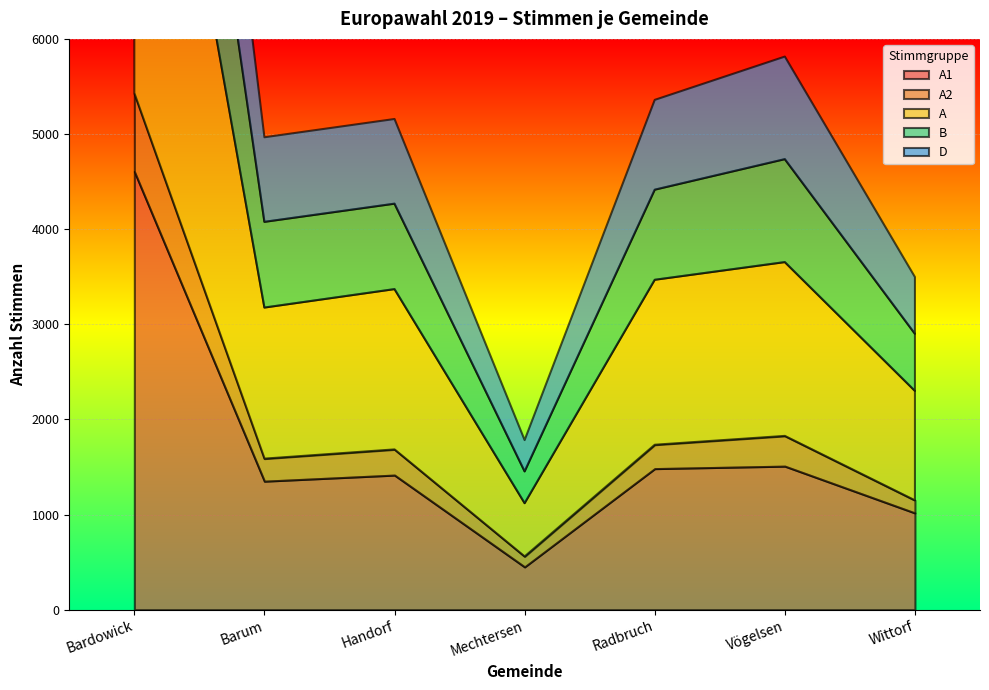

At which category does the chart reach its peak across all series?

Bardowick